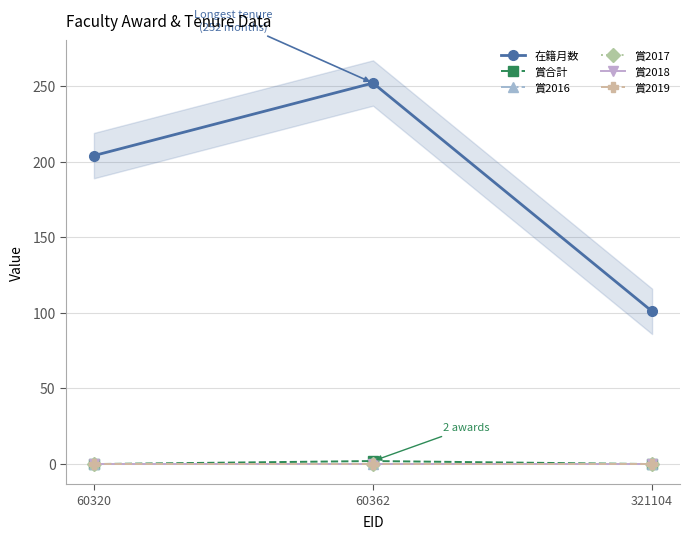

How many lines are shown in the chart?

6